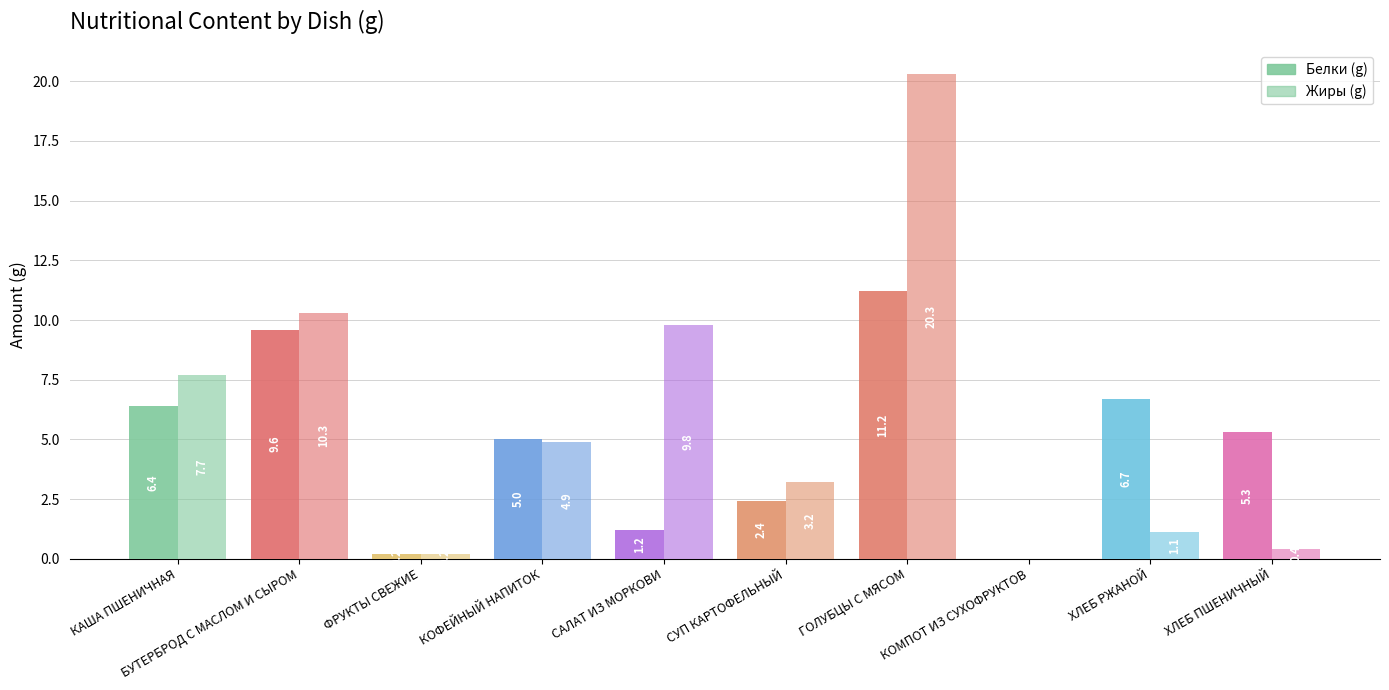

How many groups of bars are there?

10